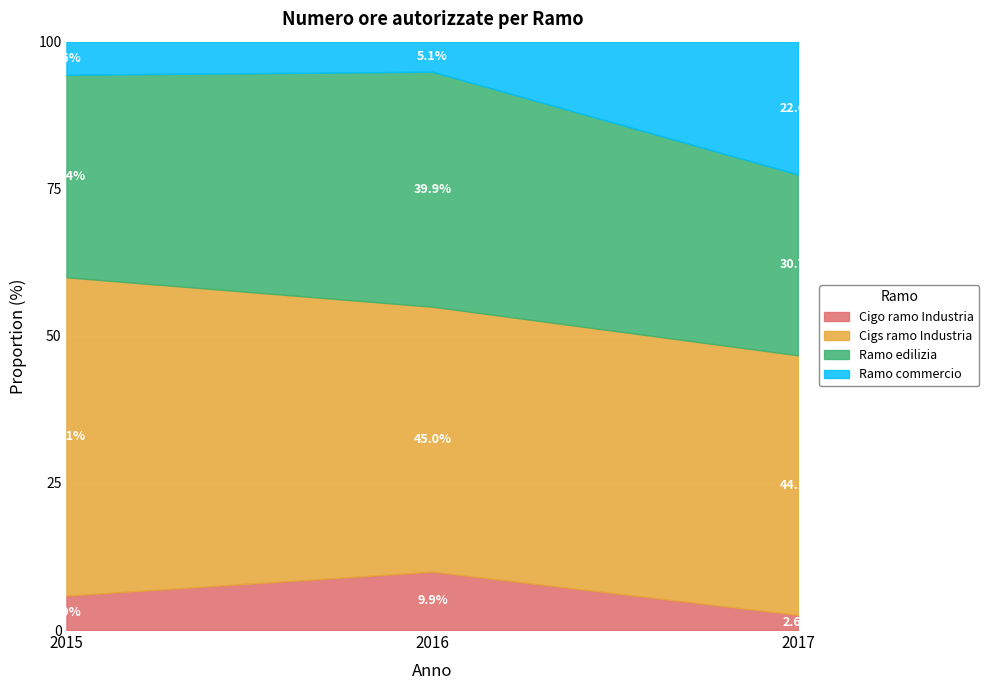

At which label does Cigo ramo Industria reach its minimum?

2017